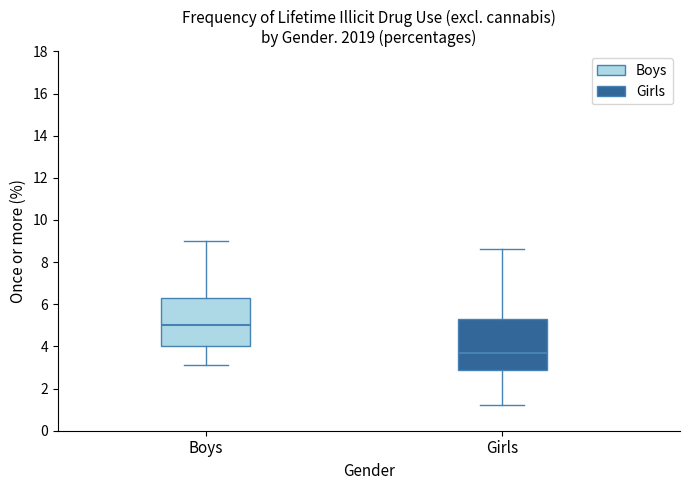

Reading left to right, read every box against the y-axis: the position of its median line, the range the box covers, and the ends of its whiskers. The values are not printed on the chart, so give them approximately, as read against the axis.

Boys: median 5.0, box 4.0 to 6.4, whiskers 3.2 to 9.0
Girls: median 3.8, box 3.0 to 5.4, whiskers 1.2 to 8.6